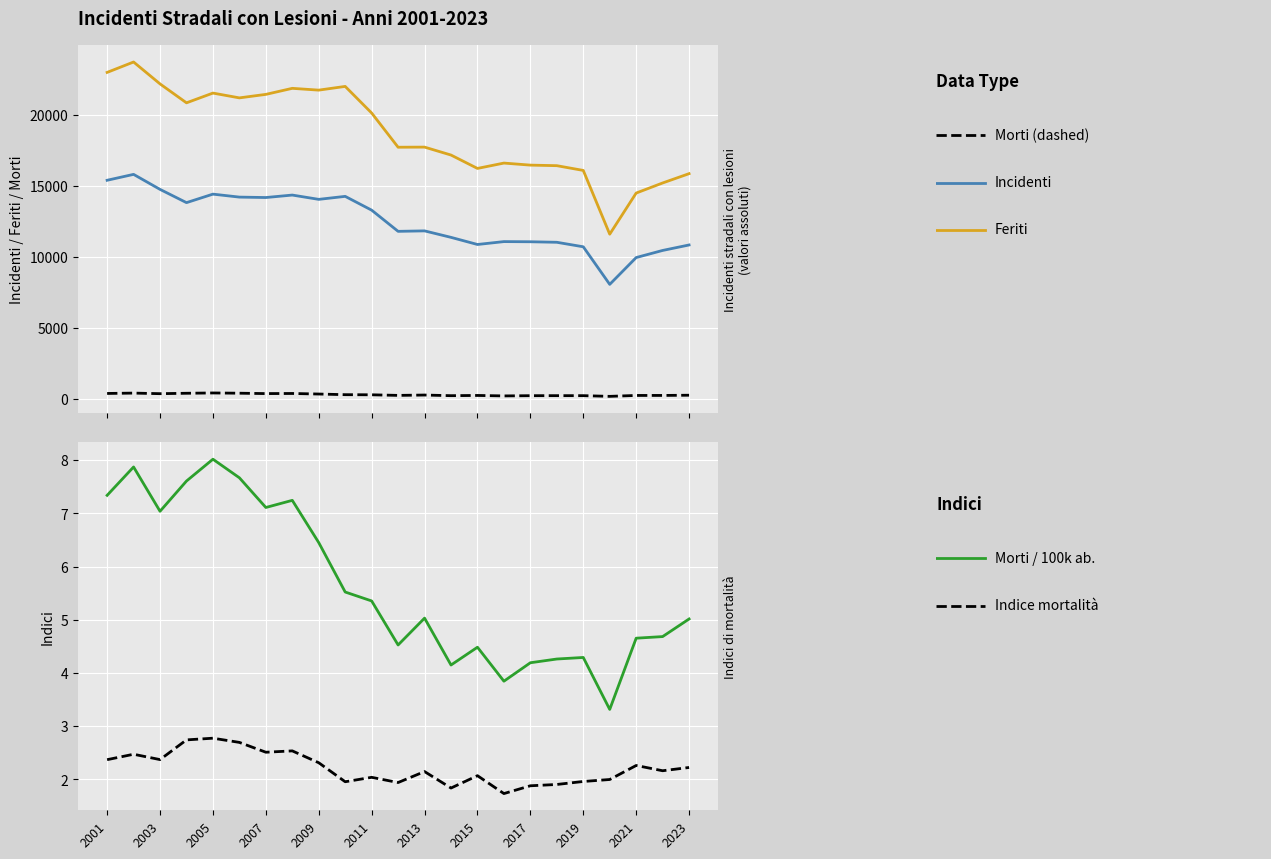

Count the number of categories in the chart.

23